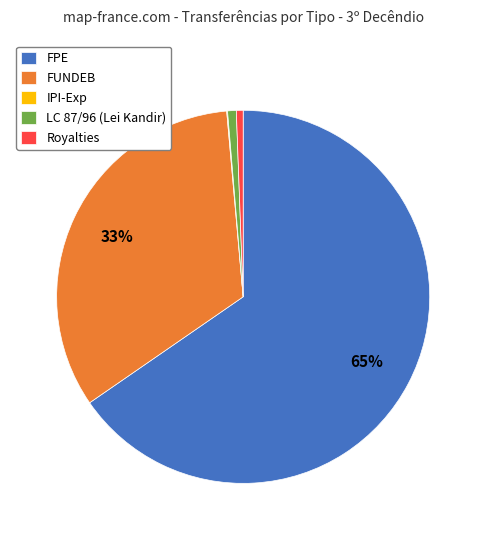

What is the majority slice?

FPE